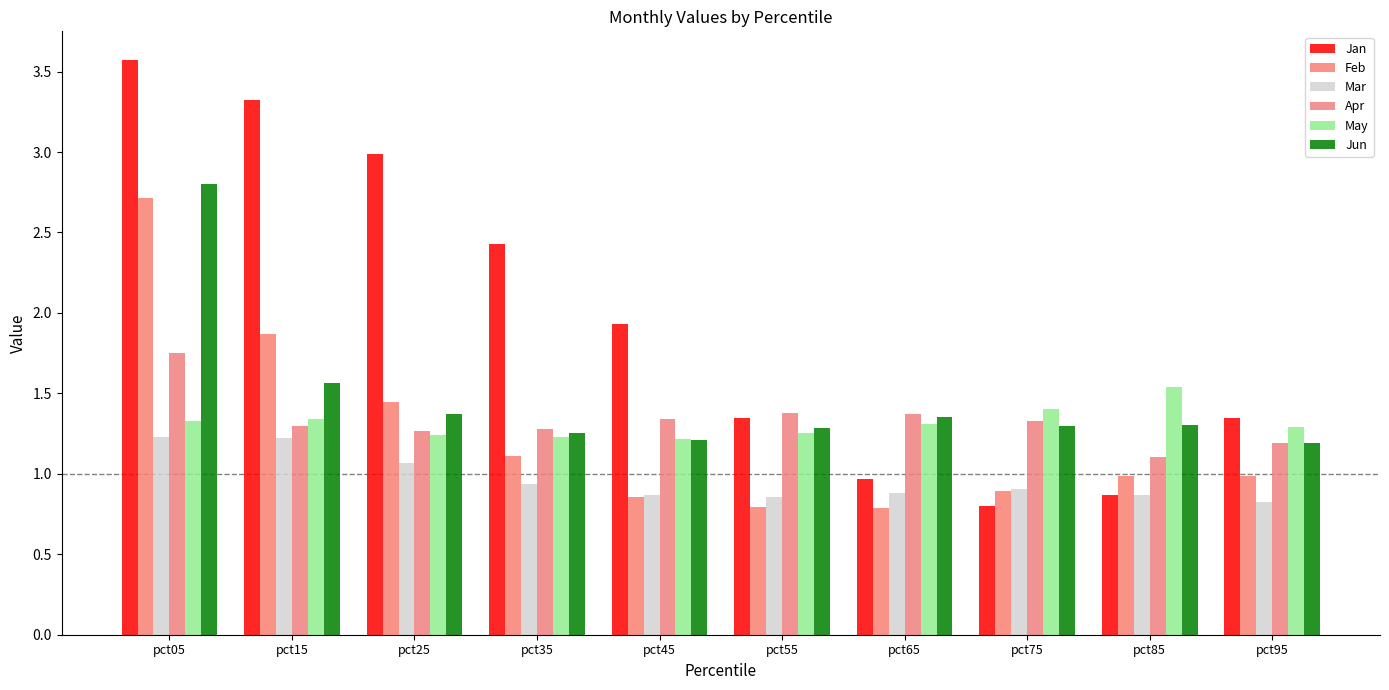

What is the difference between the second highest and minimum values in the May series?

0.2